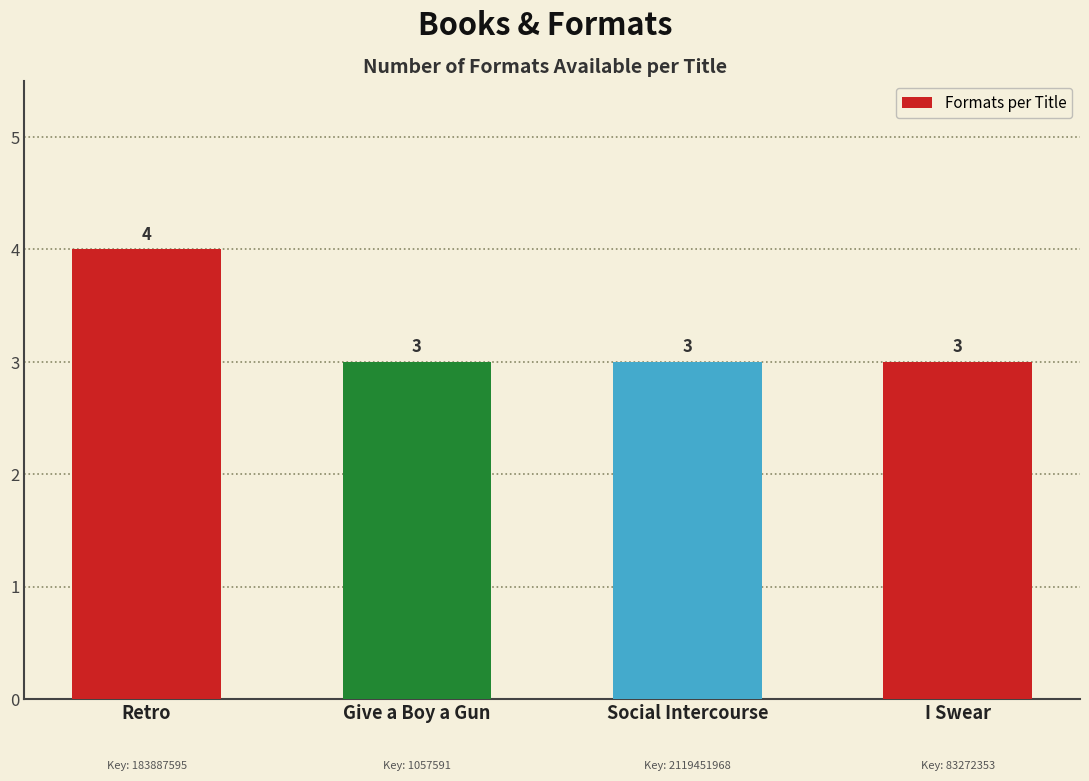

Reading left to right, extract all data points from this chart.

4	3	3	3